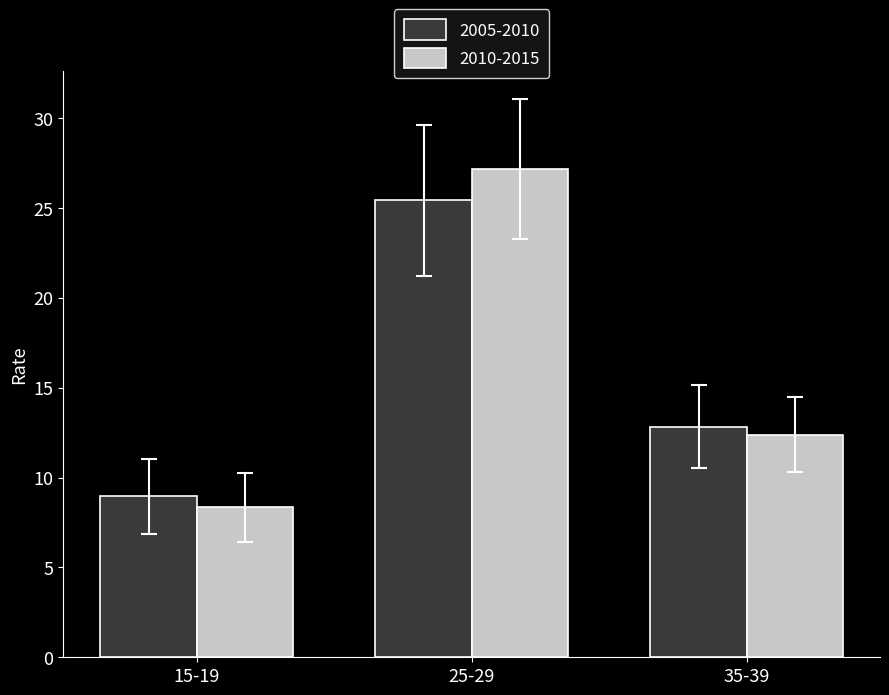

The 2005-2010 series shows 45.7 at 25-29. True or false?

False